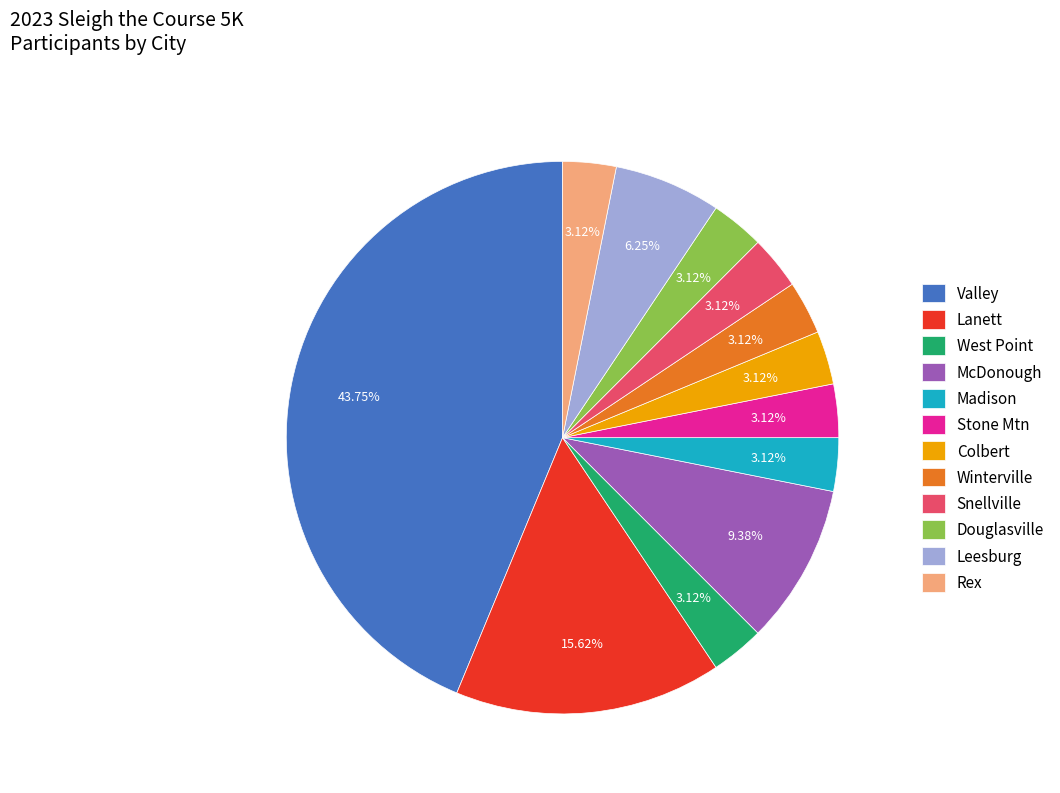

Is there a majority slice in this chart?

No